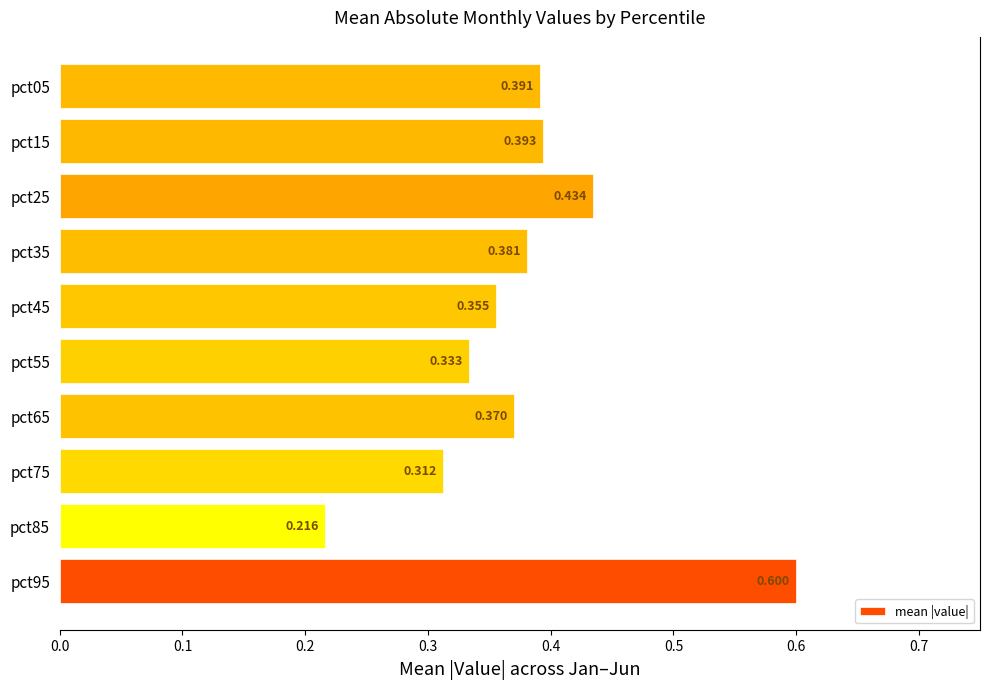

Count the values in the range 0 to 1.

10